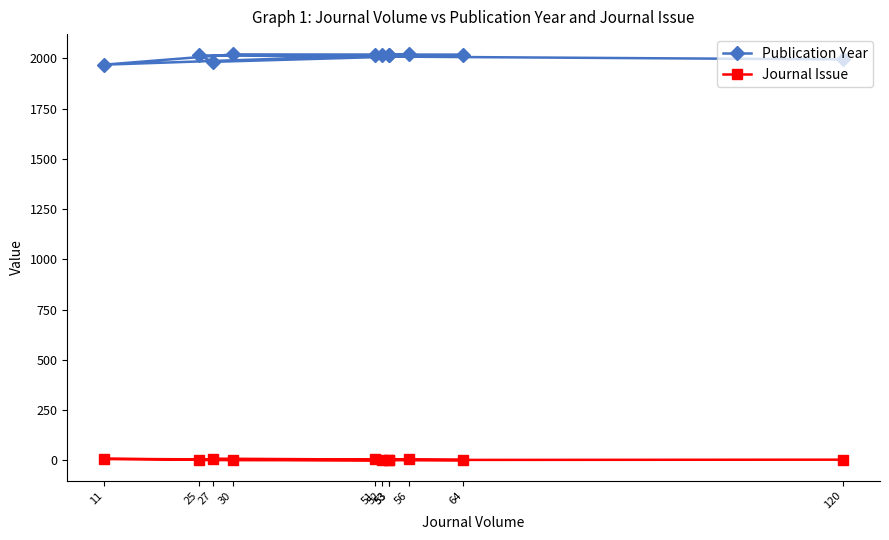

Count the Journal Issue values in the range 2 to 6.

8